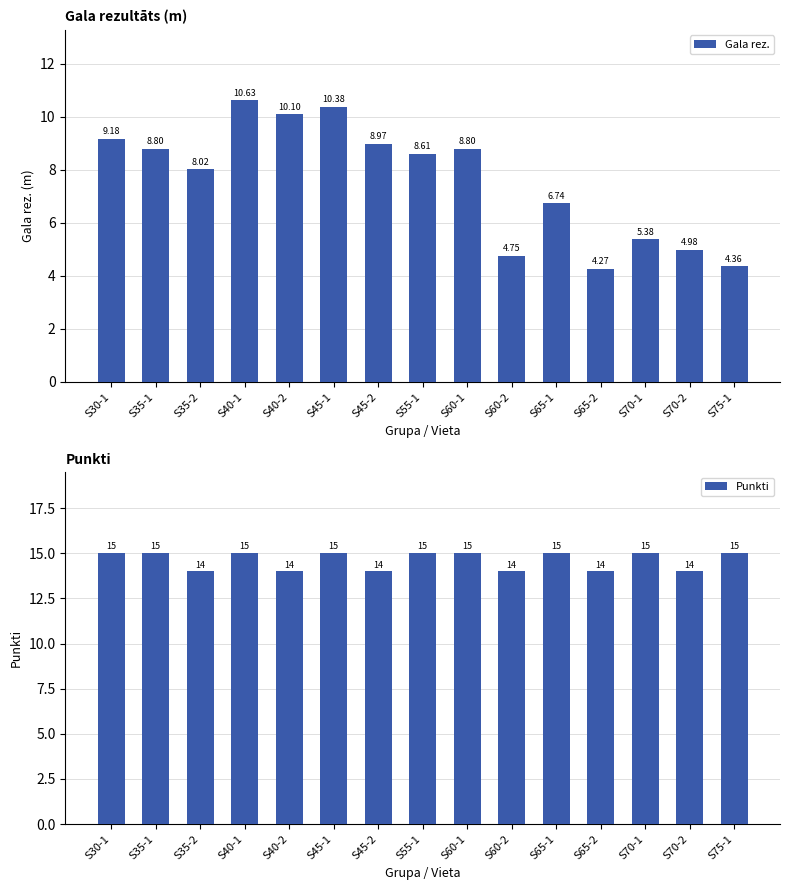

Rank the series by their average value, from highest to lowest.

Punkti, Gala rez.